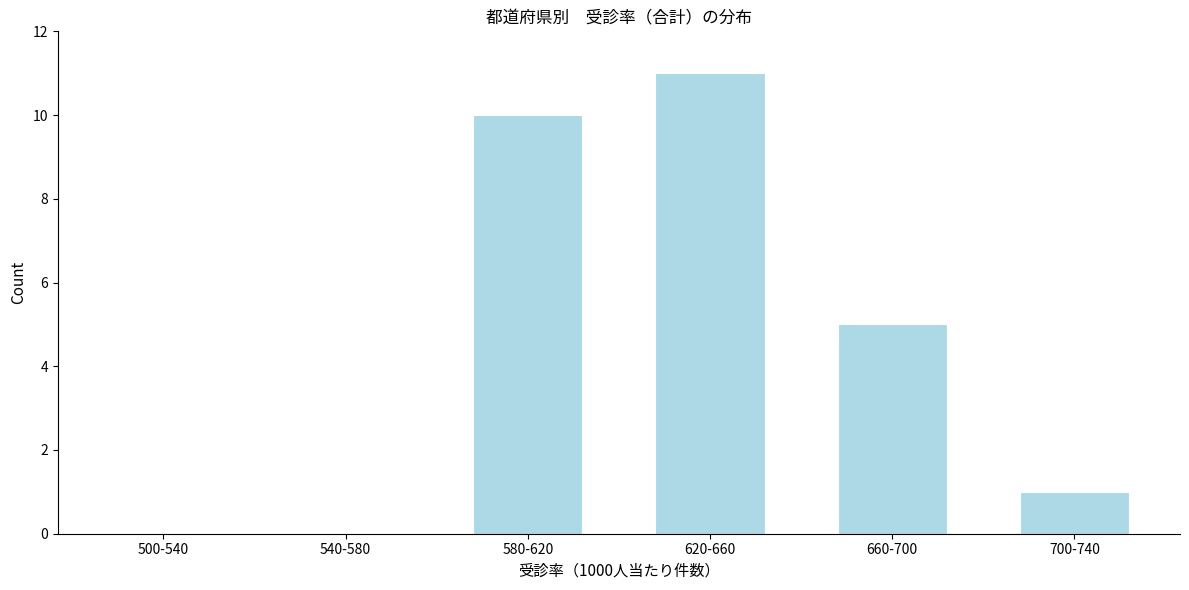

Reading left to right, extract all data points from this chart.

500-540=0	540-580=0	580-620=10	620-660=11	660-700=5	700-740=1